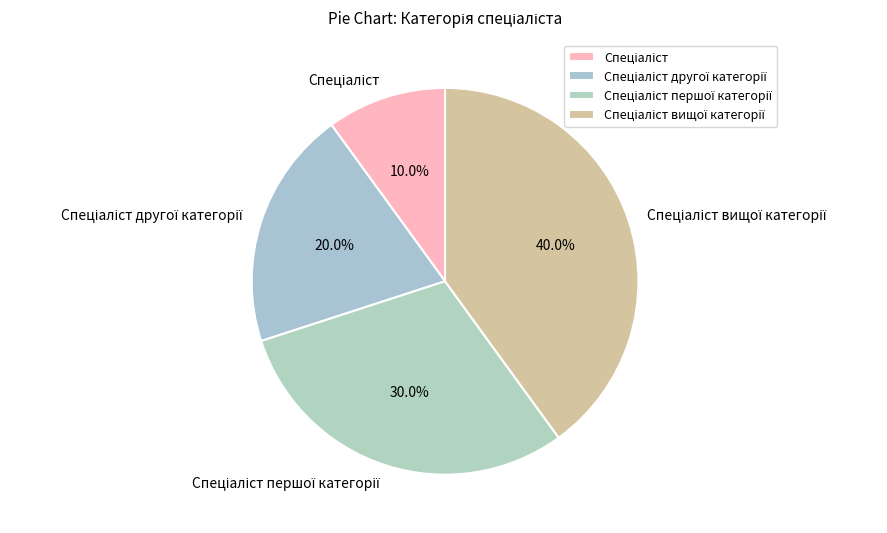

Is there a majority slice in this chart?

No